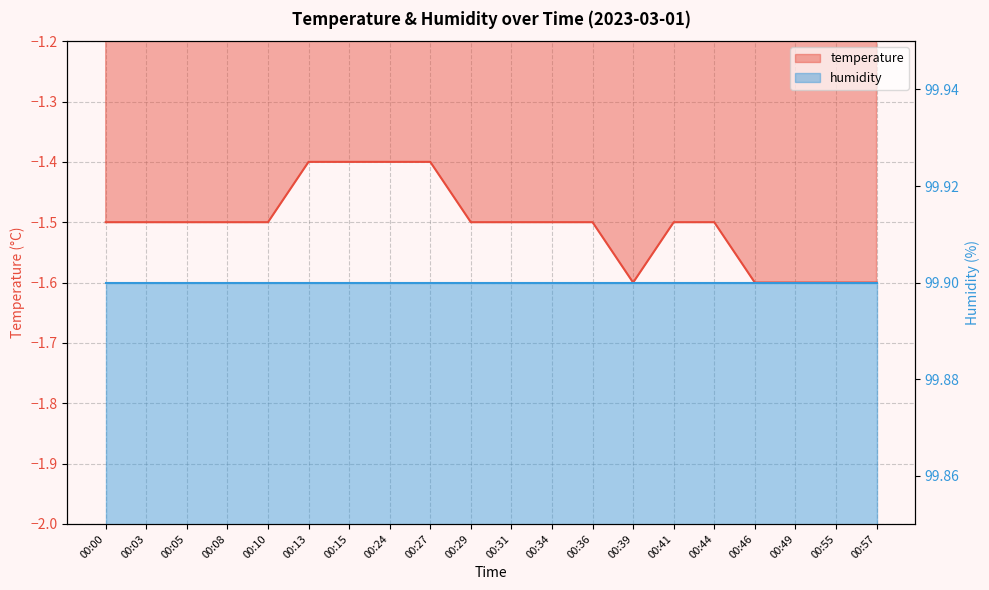

True or false: there are more than 0 points higher than both neighbors.

False